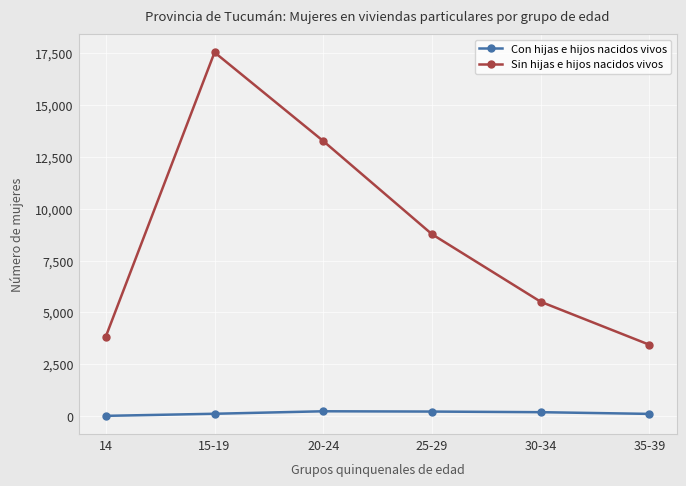

Where is Sin hijas e hijos nacidos vivos nearest to the value 10493?

25-29